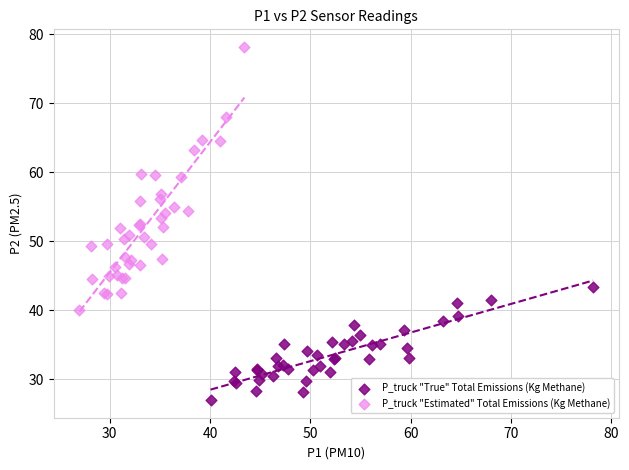

Which series contains the lowest Y value?

P_truck "True" Total Emissions (Kg Methane)